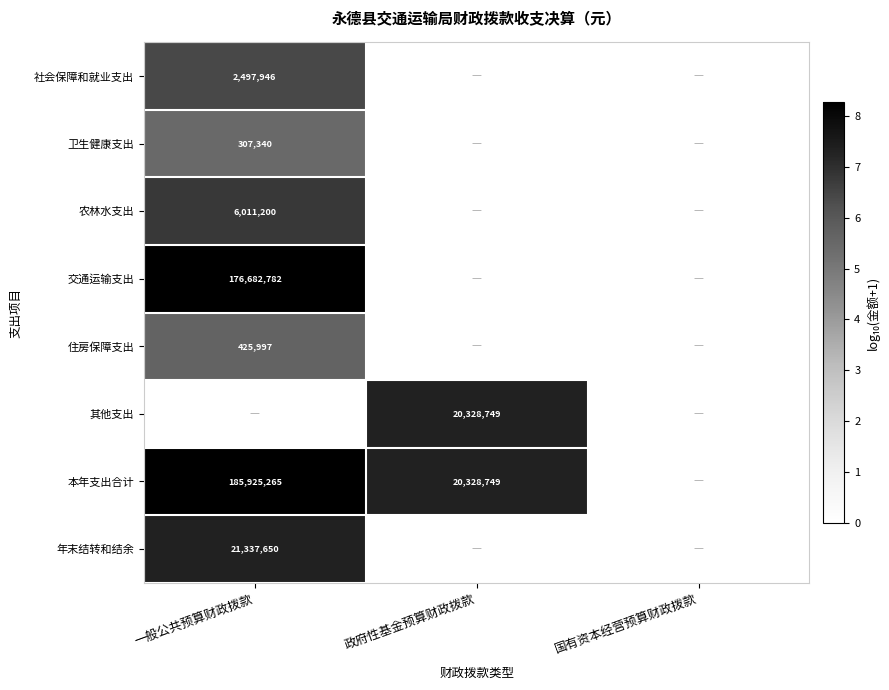

The value of 社会保障和就业支出 at 一般公共预算财政拨款 is 2497946. True or false?

True